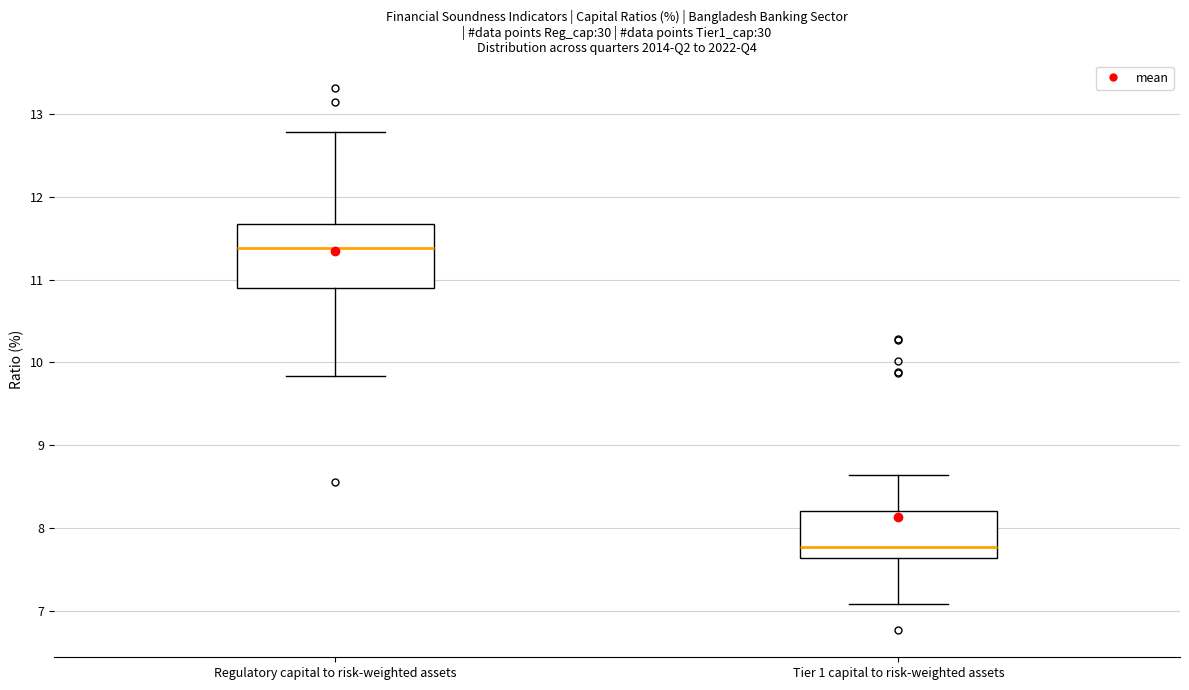

Which box's median line is the highest?

Regulatory capital to risk-weighted assets